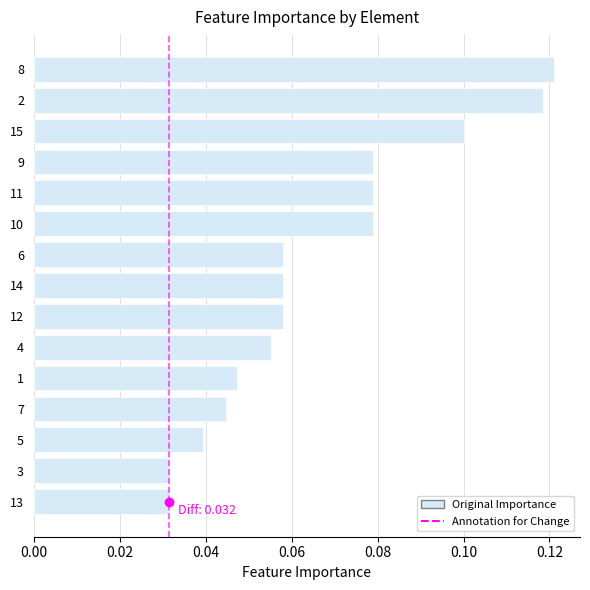

How many bars are there in total?

15